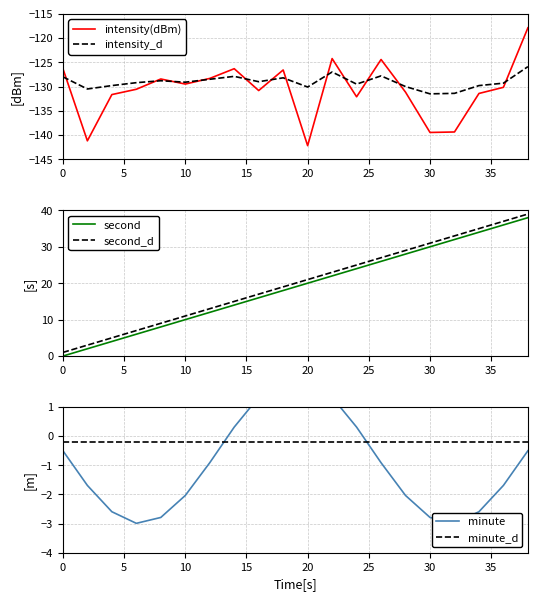

Which series has the widest spread of values?

second